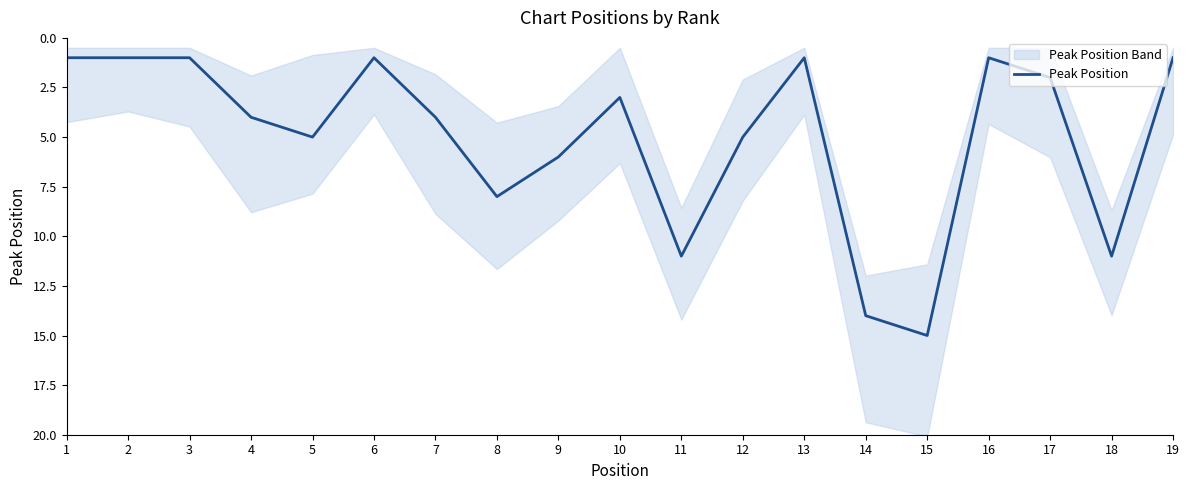

The value at 3 is 1. True or false?

True